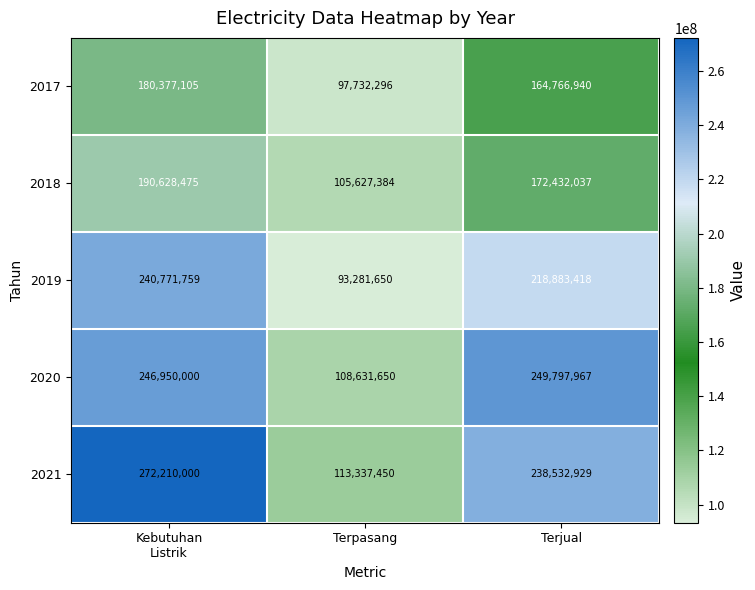

How many data points does each series have?

3